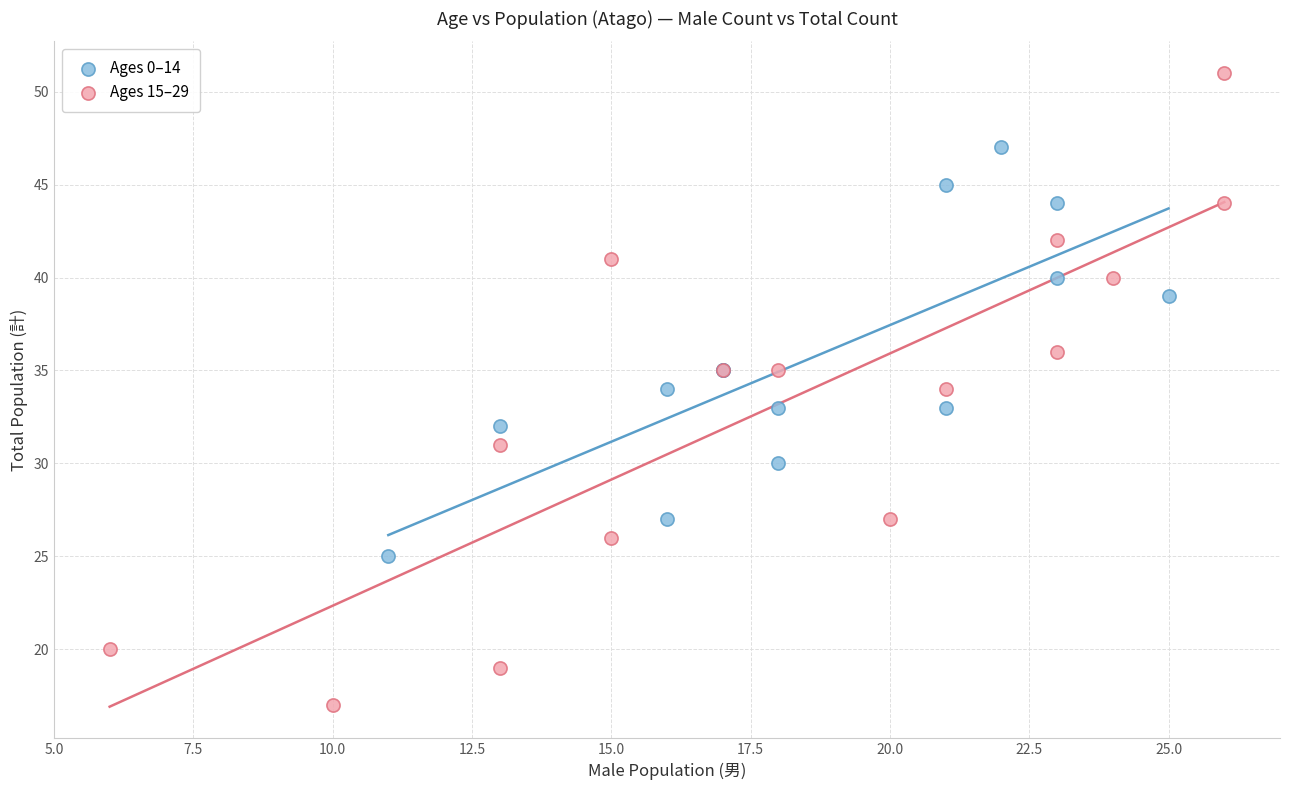

Which series has the largest Y range (max minus min)?

Ages 15–29